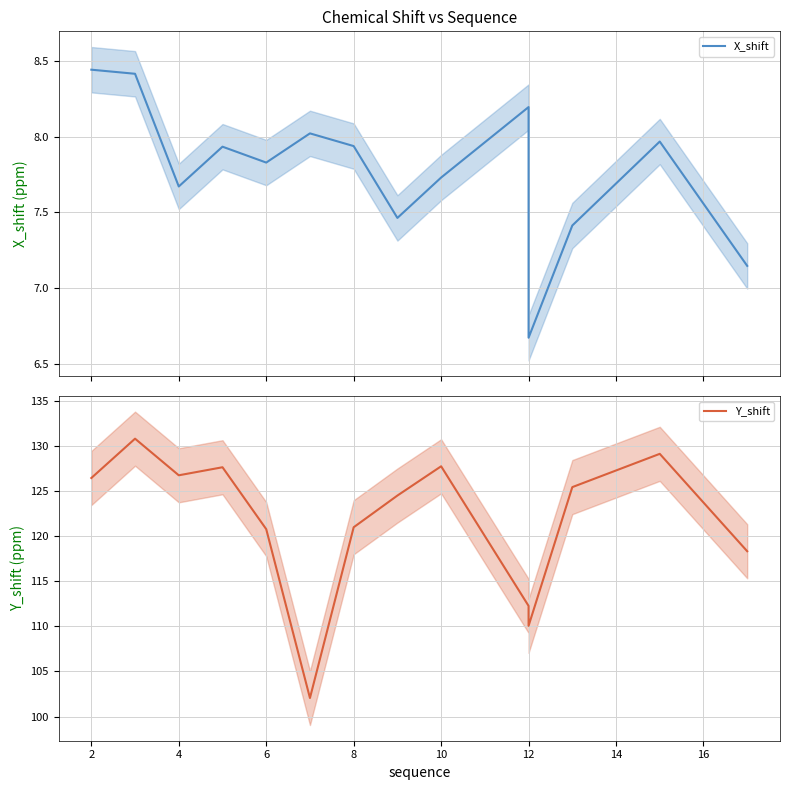

What is the average value of the Y_shift series?

120.9